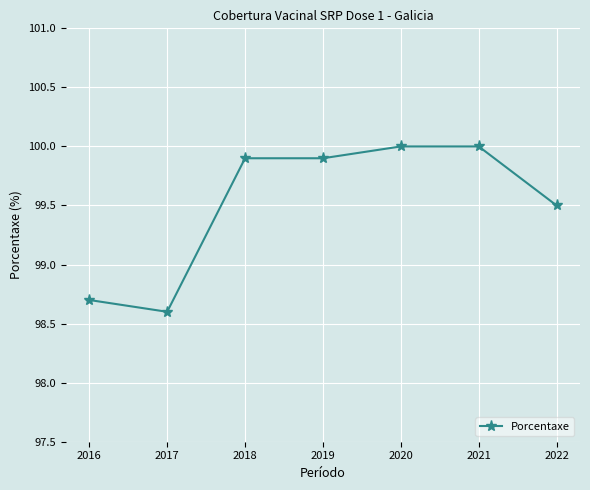

What is the sum of the values at 2016 and 2019?

198.6